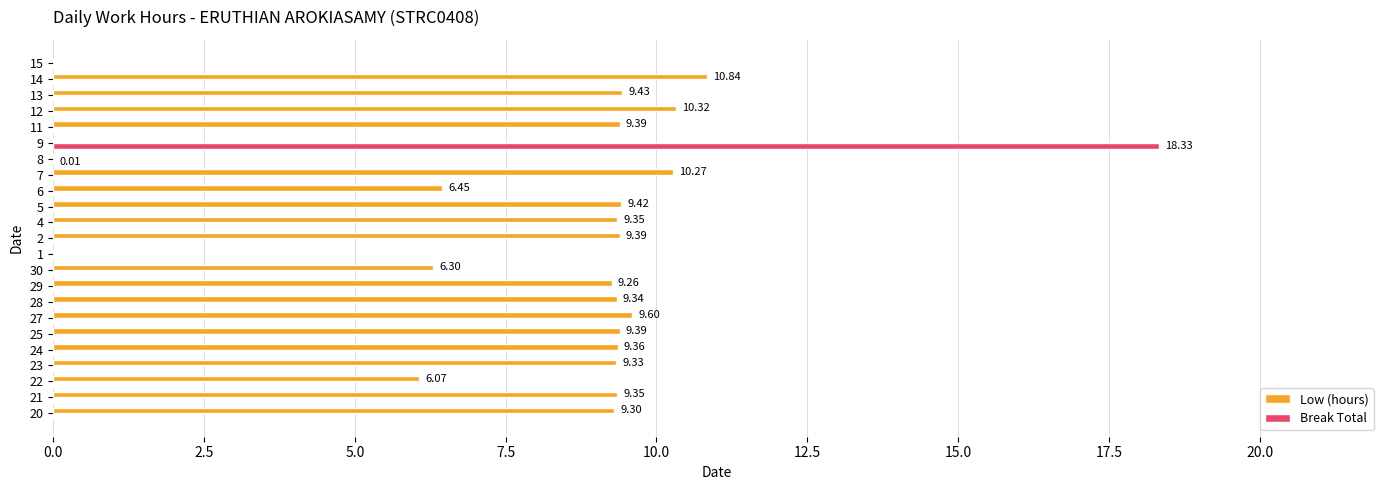

Is the value of Low (hours) at 29 greater than the value of Break Total at 5?

Yes